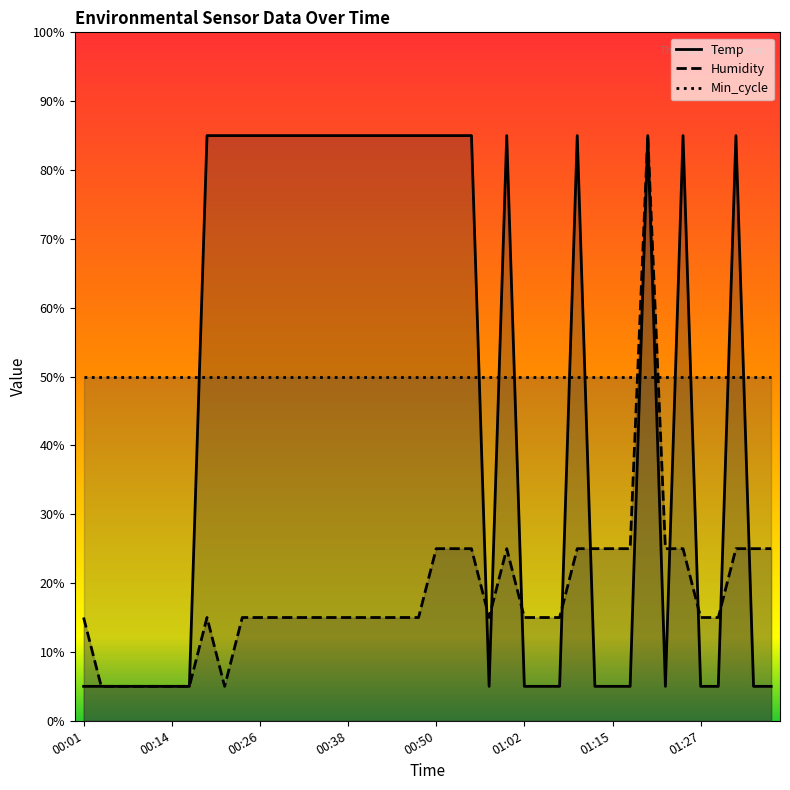

How many data points in Temp are less than 85?

19